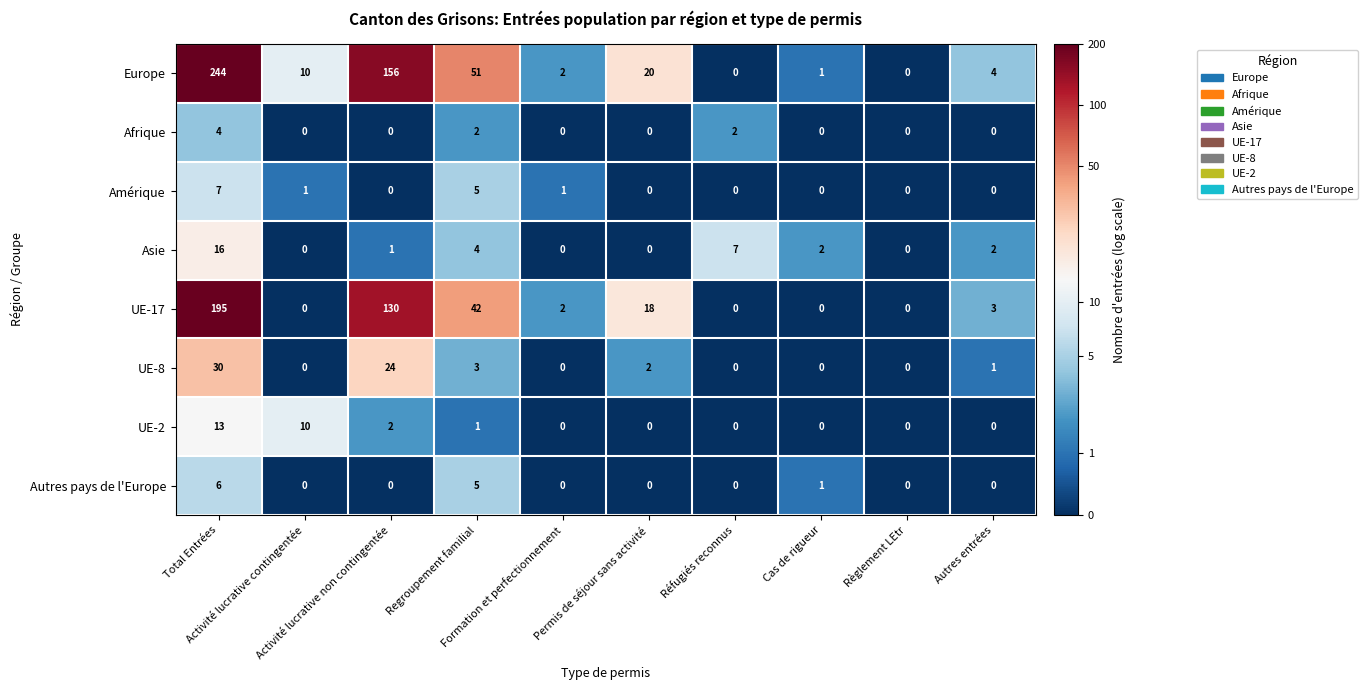

Rank the series at Total Entrées from highest to lowest value.

Europe, UE-17, UE-8, Asie, UE-2, Amérique, Autres pays de l'Europe, Afrique